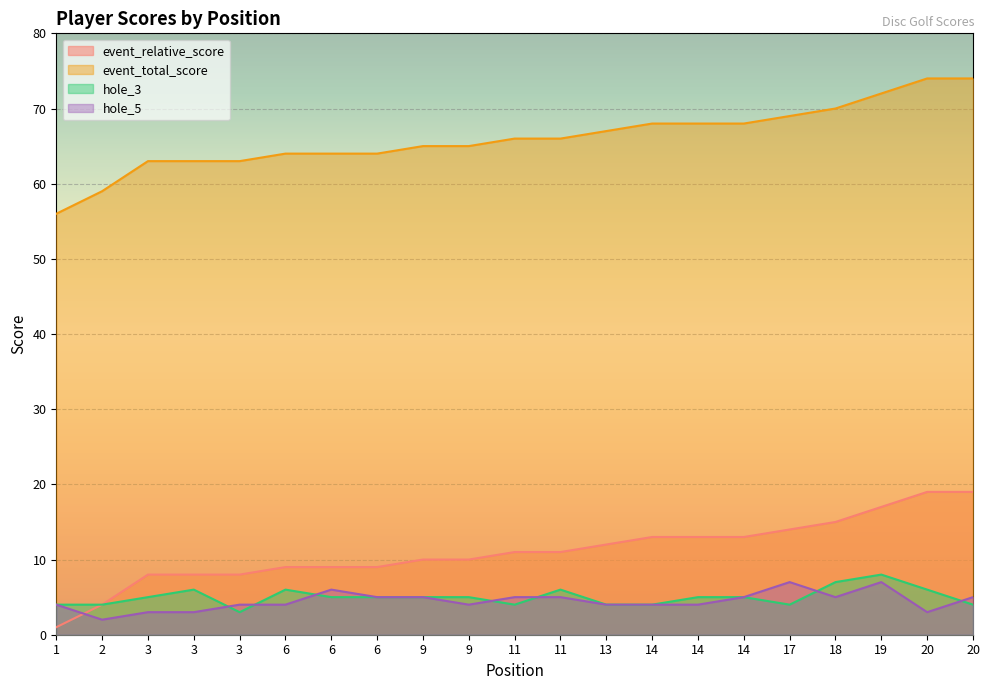

Count the number of data series in this chart.

4